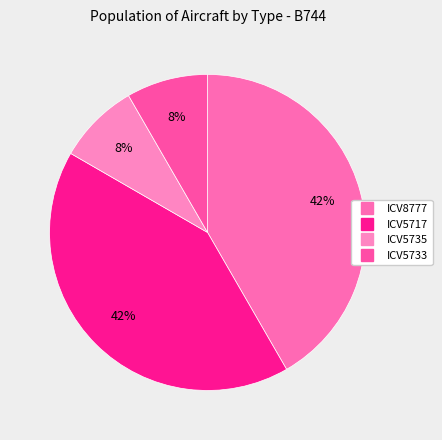

Count the number of slices in the pie.

4